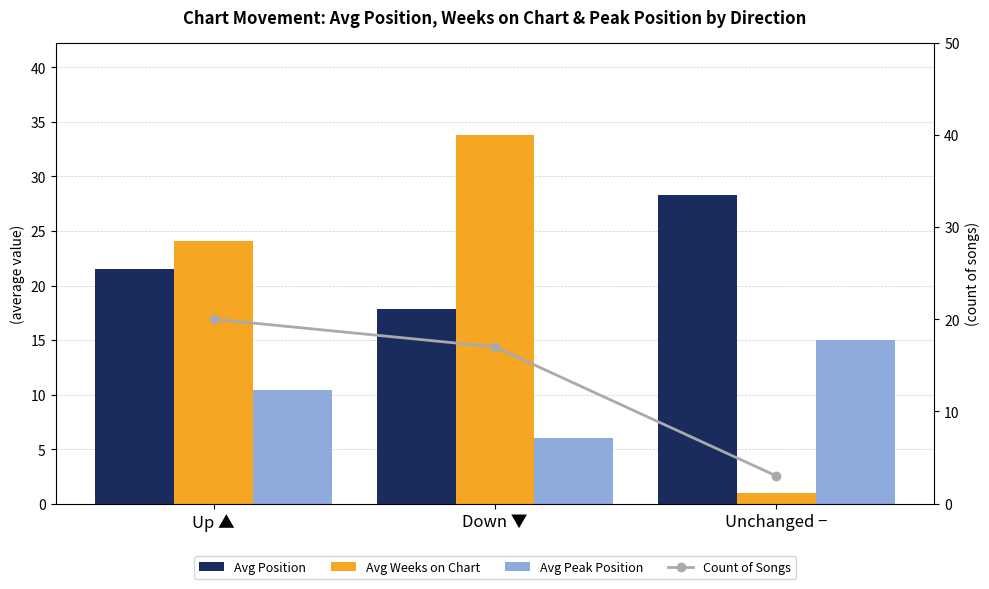

Which series has the widest spread of values?

Avg Weeks on Chart